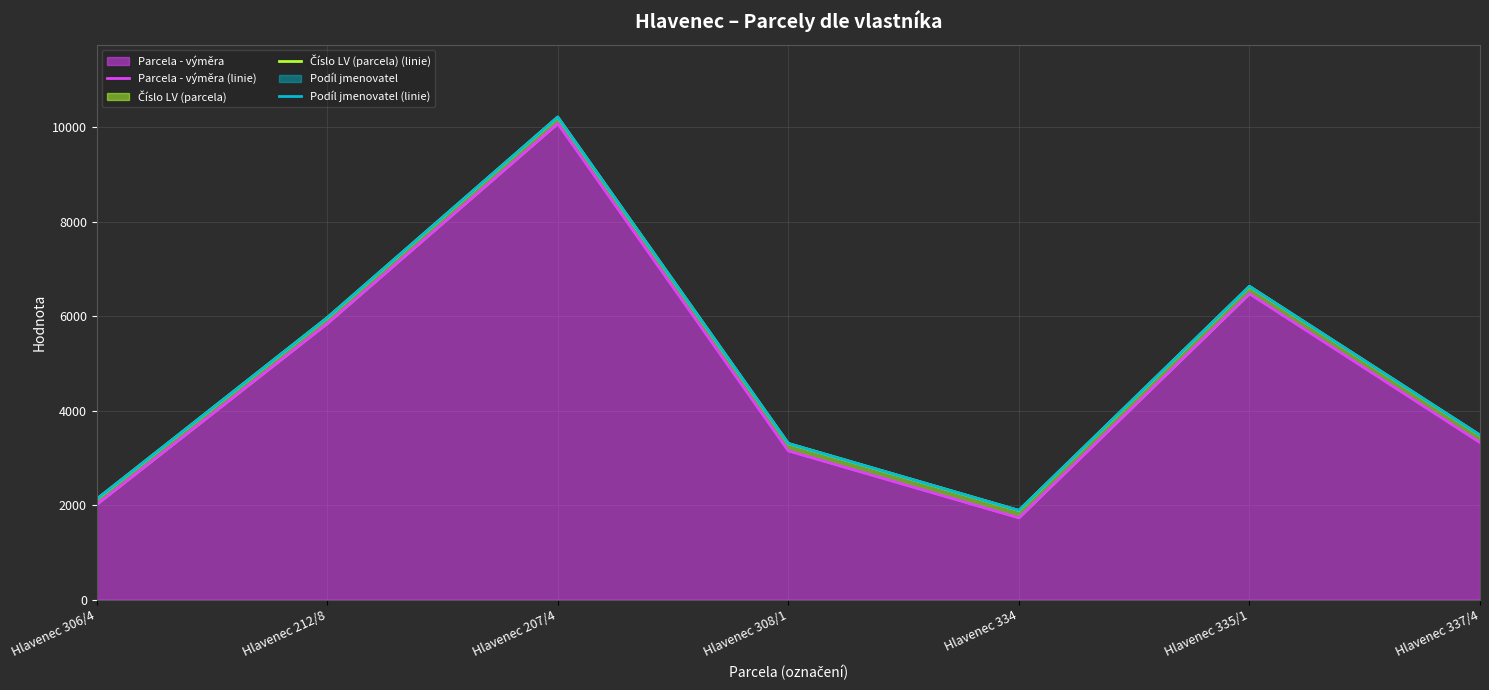

Where is Podíl jmenovatel (linie) nearest to the value 6049?

Hlavenec 212/8